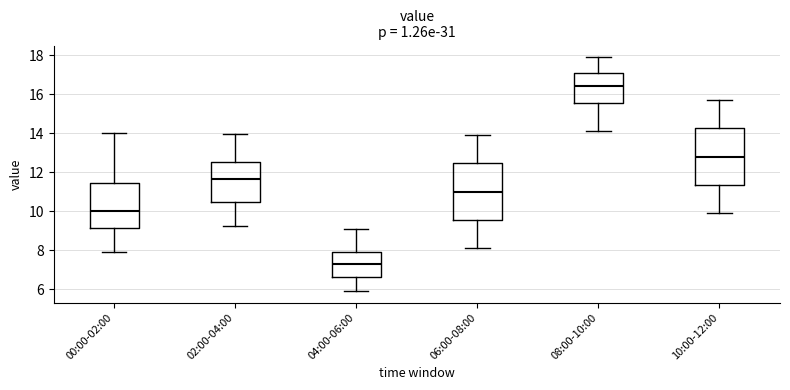

Reading left to right, transcribe this box plot: for each box, give where its median line is, the range the box spans, and where its two whiskers end, as read against the y-axis. The values are not printed on the chart, so give them approximately, as read against the axis.

00:00-02:00: median 10.0, box 9.2 to 11.4, whiskers 8.0 to 14.0
02:00-04:00: median 11.6, box 10.4 to 12.6, whiskers 9.2 to 14.0
04:00-06:00: median 7.2, box 6.6 to 8.0, whiskers 6.0 to 9.0
06:00-08:00: median 11.0, box 9.6 to 12.4, whiskers 8.2 to 14.0
08:00-10:00: median 16.4, box 15.6 to 17.2, whiskers 14.2 to 18.0
10:00-12:00: median 12.8, box 11.4 to 14.2, whiskers 10.0 to 15.8